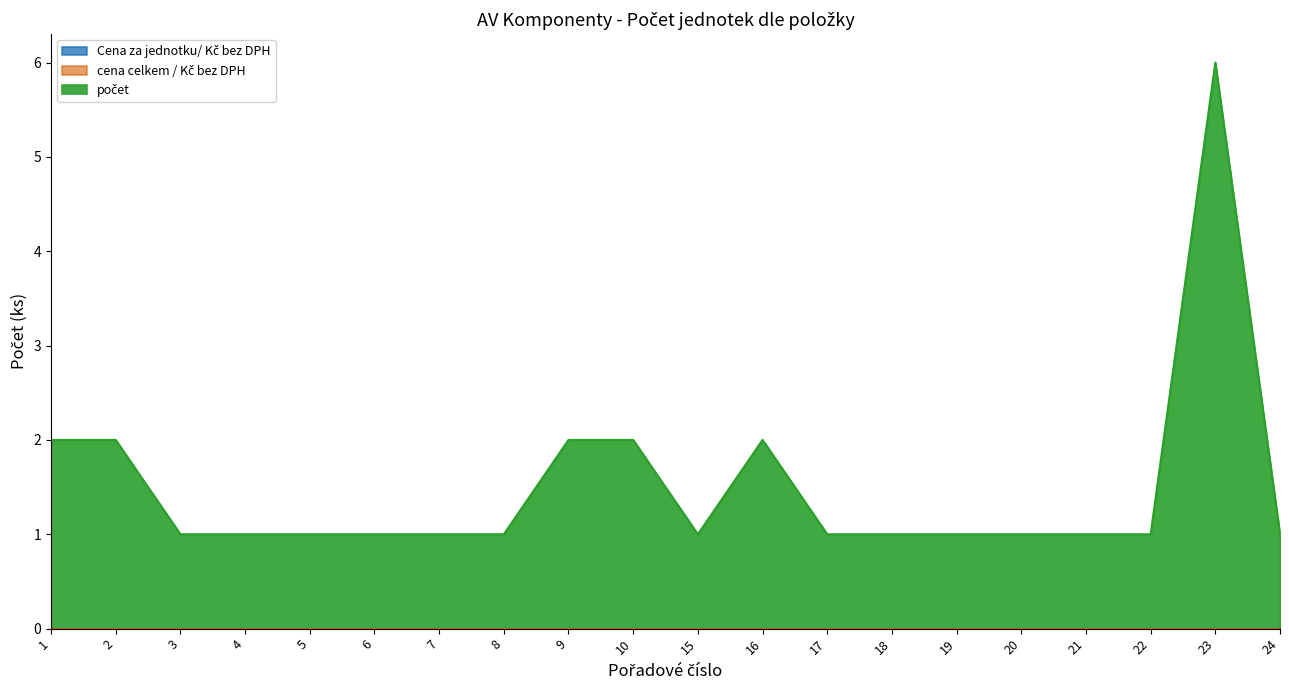

What is the total value across all series at 7?

1